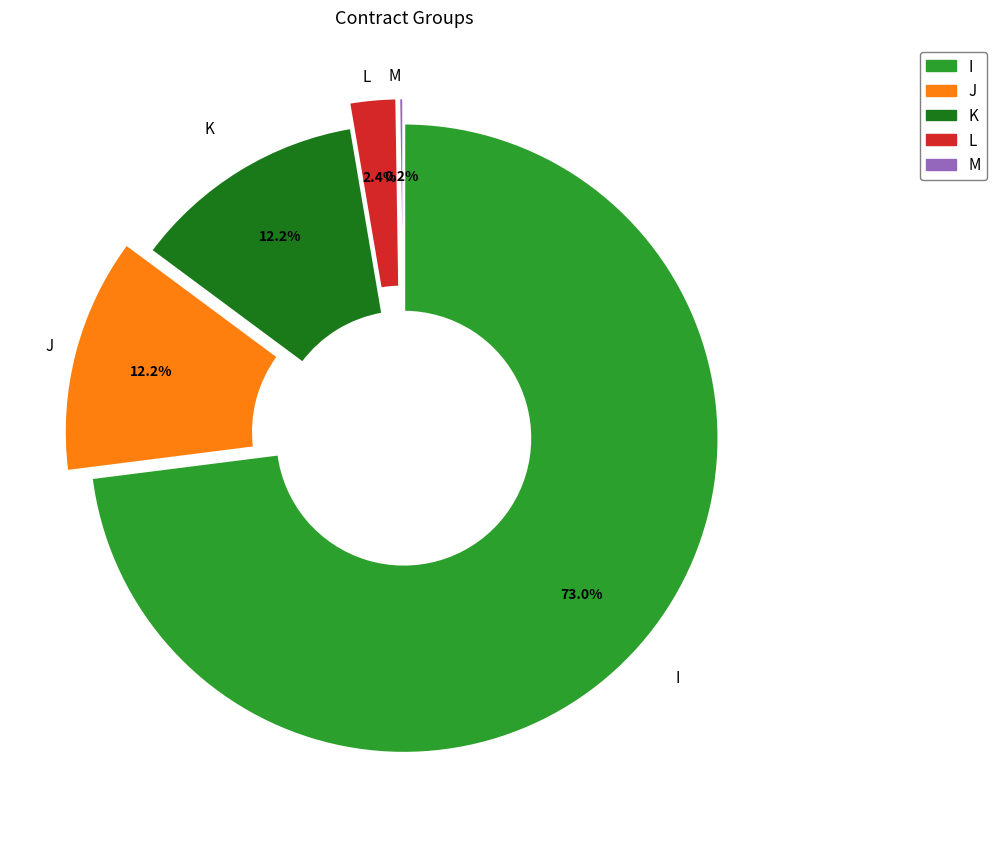

Which has a higher value, L or I?

I